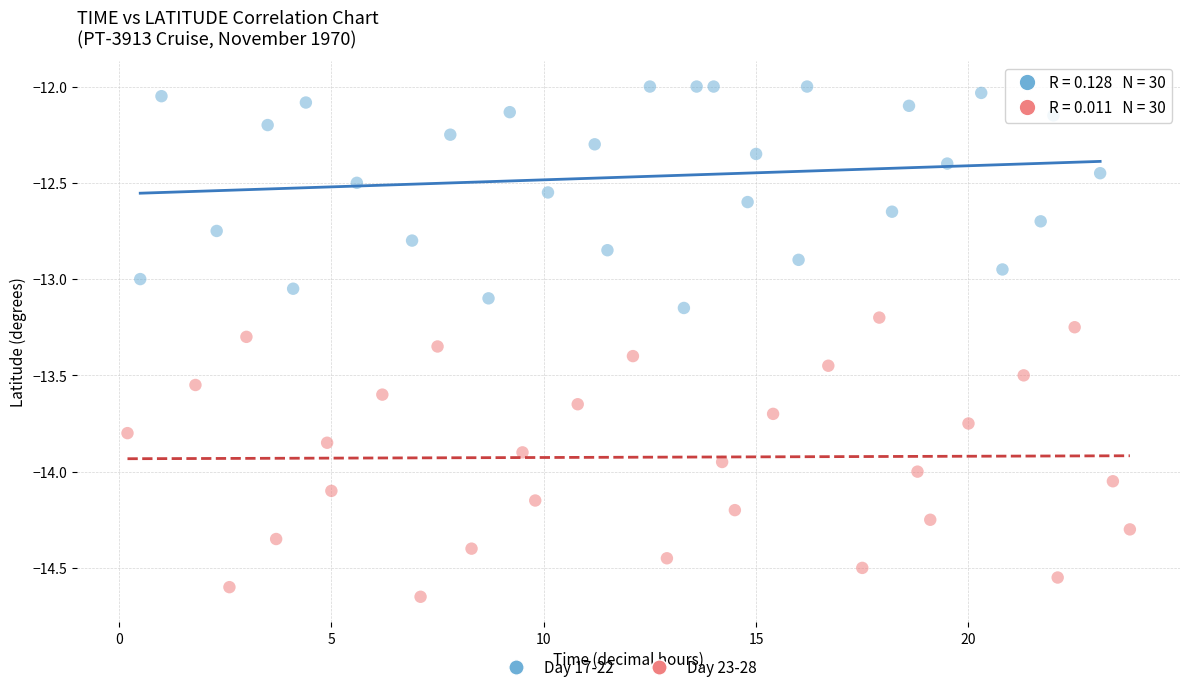

Which series contains the highest Y value?

Day 17-22